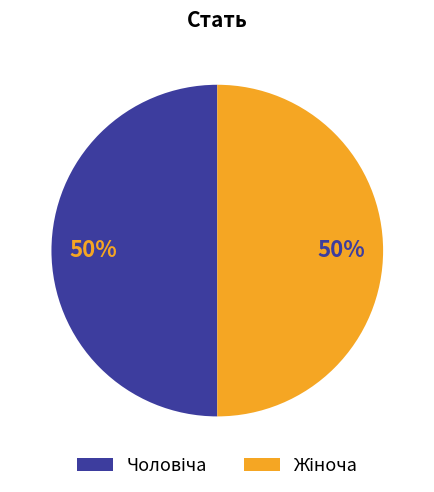

To the nearest percent, what is the average slice percentage?

50%